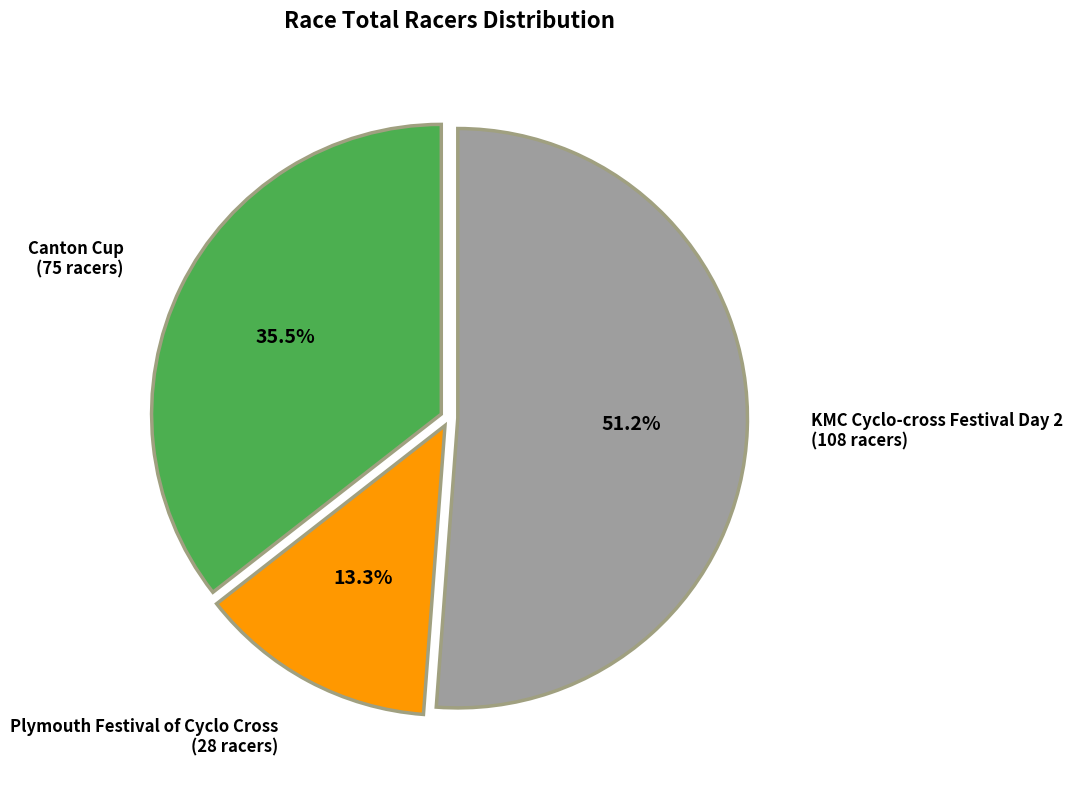

Is there any slice that represents more than half of the pie?

Yes